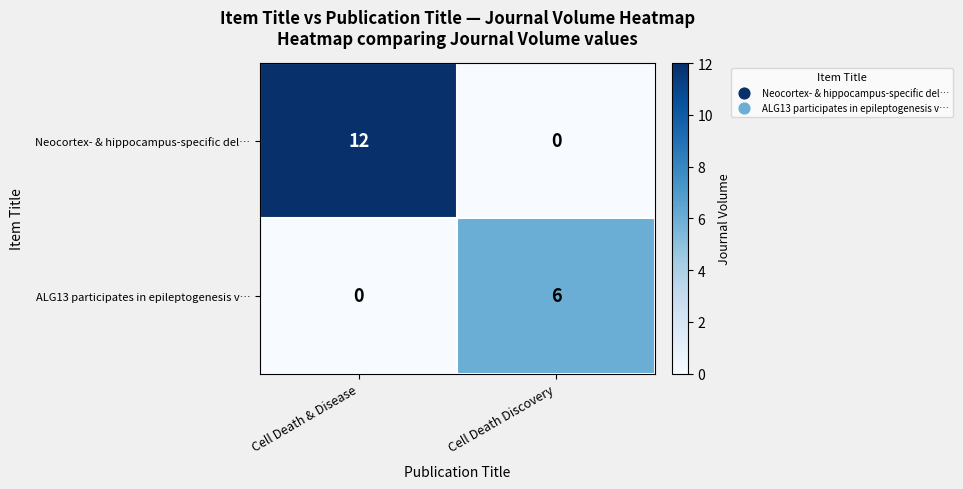

What is the sum of the ALG13 participates in epileptogenesis v… values at Cell Death & Disease and Cell Death Discovery?

6